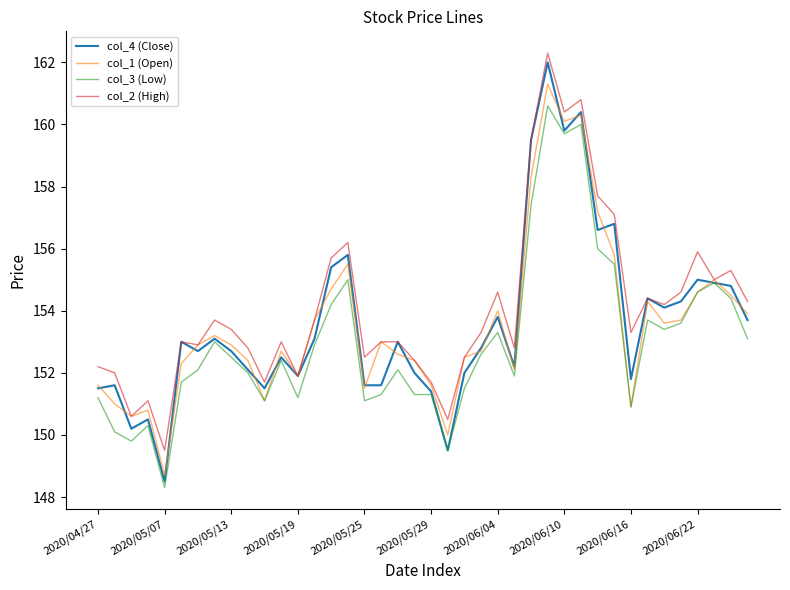

What is the sum of all col_4 (Close) values?

6144.1